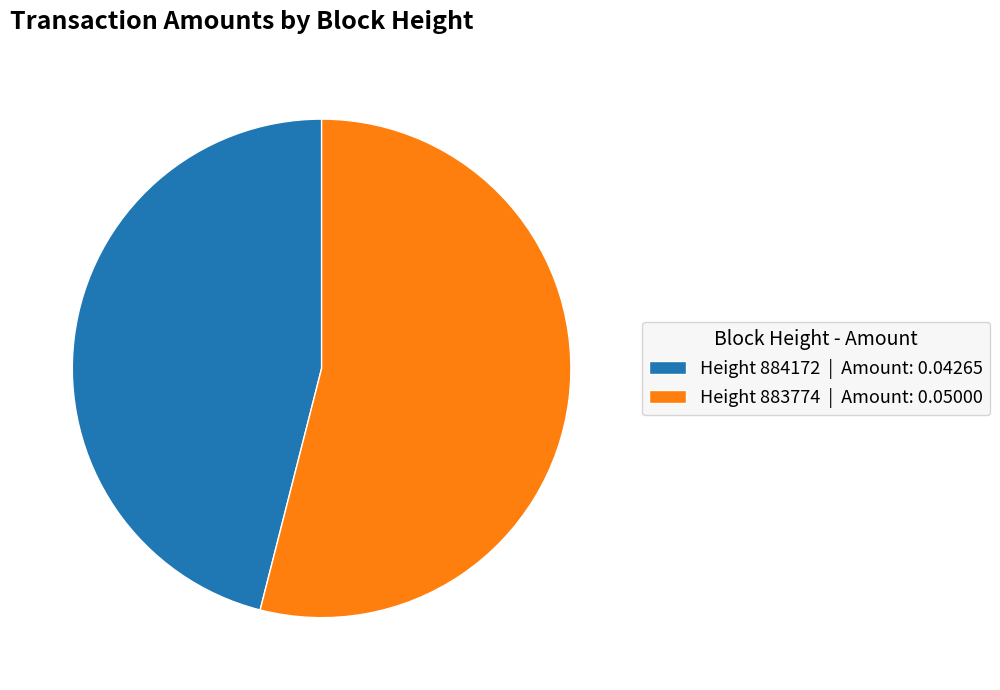

The Height 884172 | Amount: 0.04265 slice represents 57% of the pie. True or false?

False